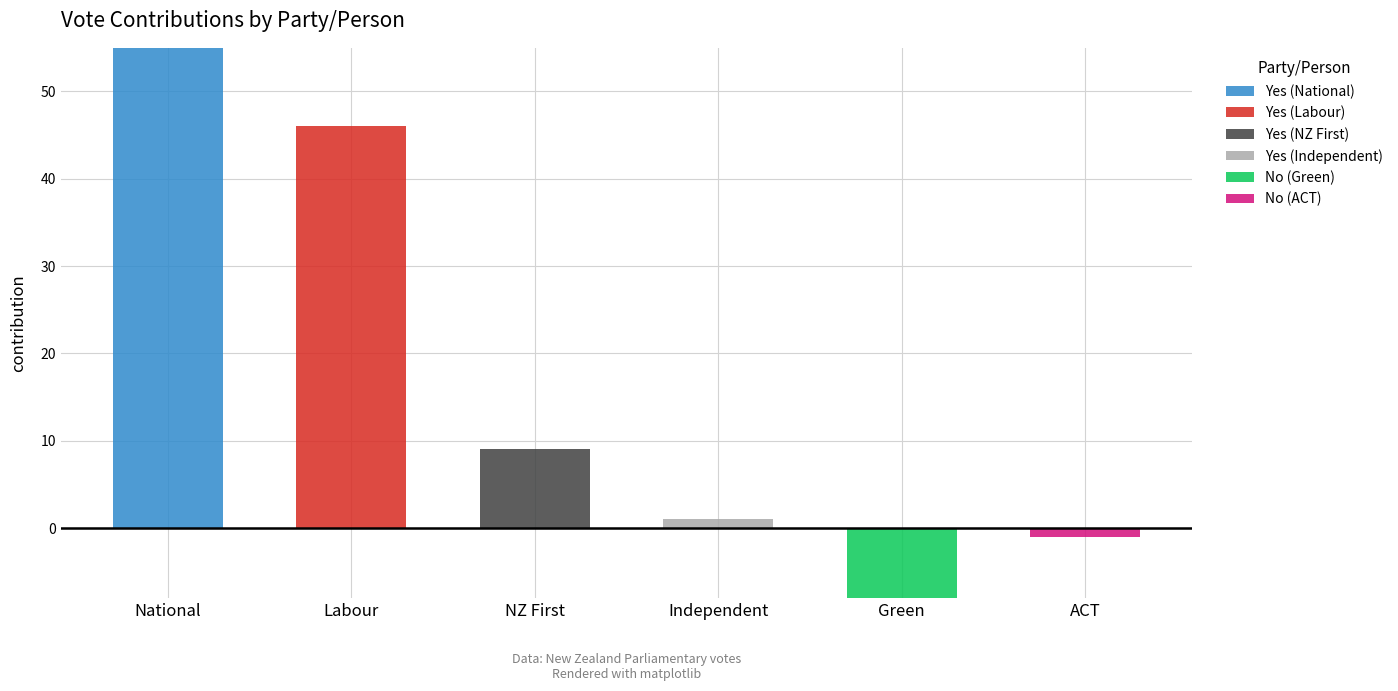

What is the total value across all series at NZ First?

9